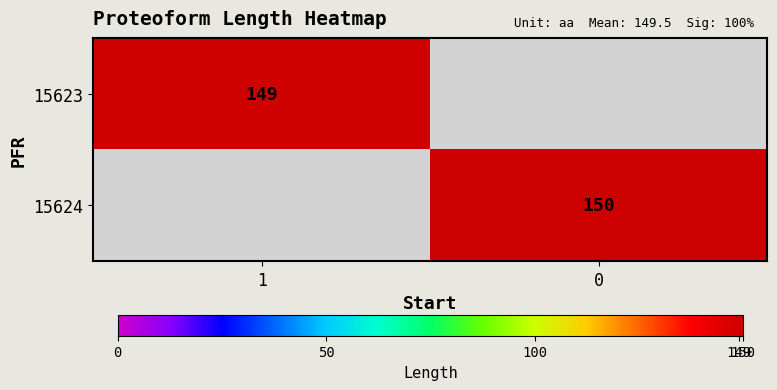

The 15623 series shows 73 at 1. True or false?

False